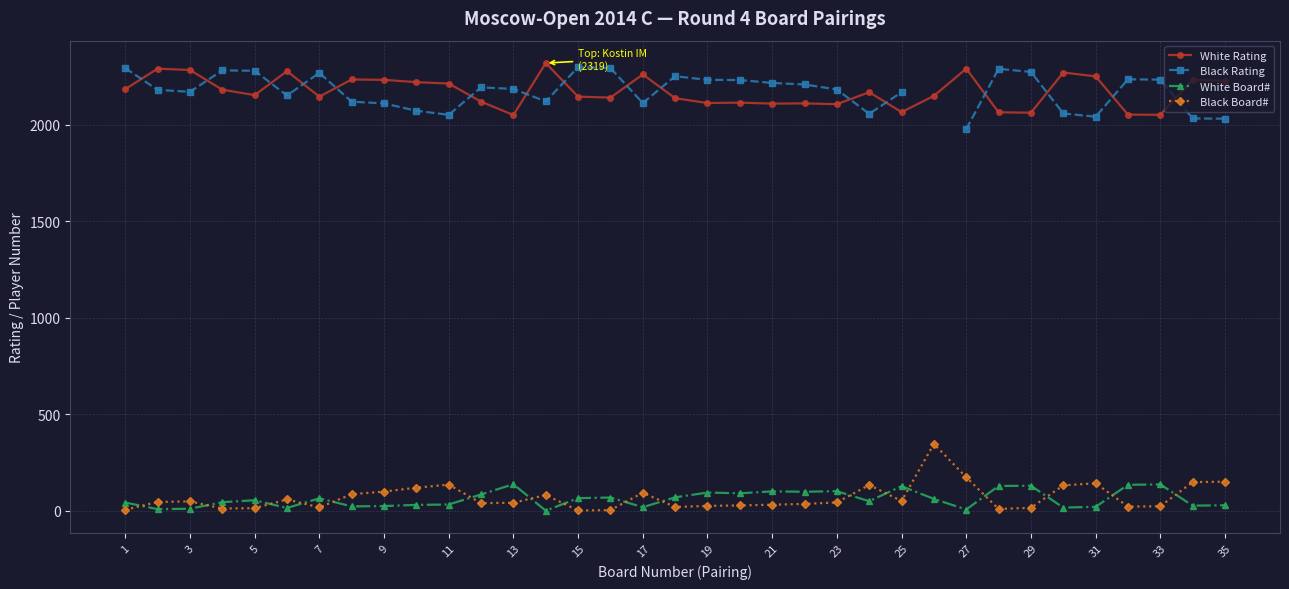

What is the lowest value of the White Rating series?

2050